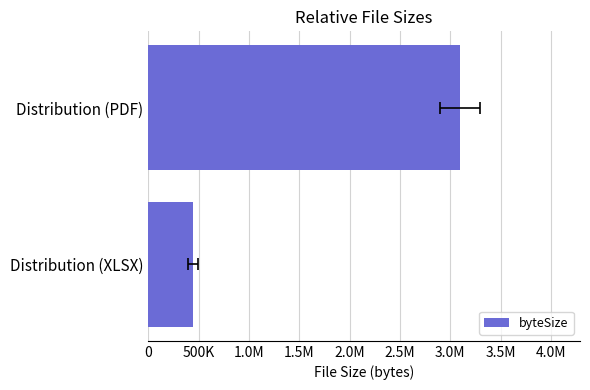

Reading left to right, list all the values displayed in this chart.

441785	3098551